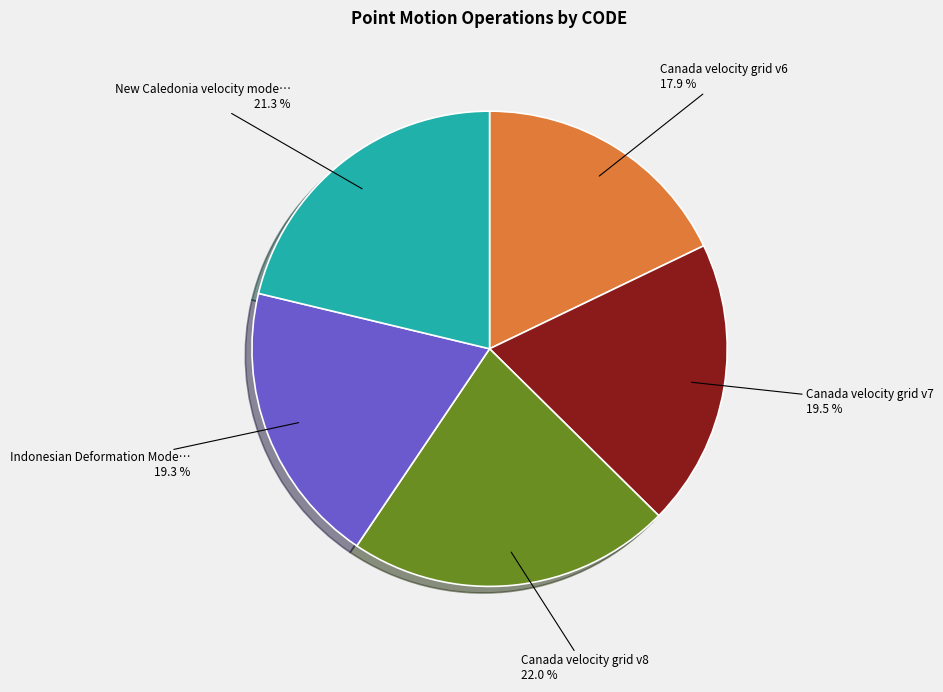

How many segments does this pie chart have?

5